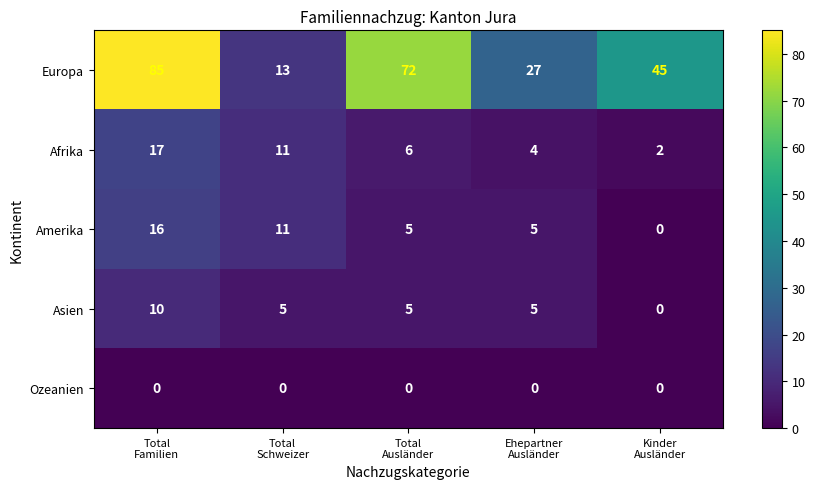

What is the maximum value shown in the chart?

85